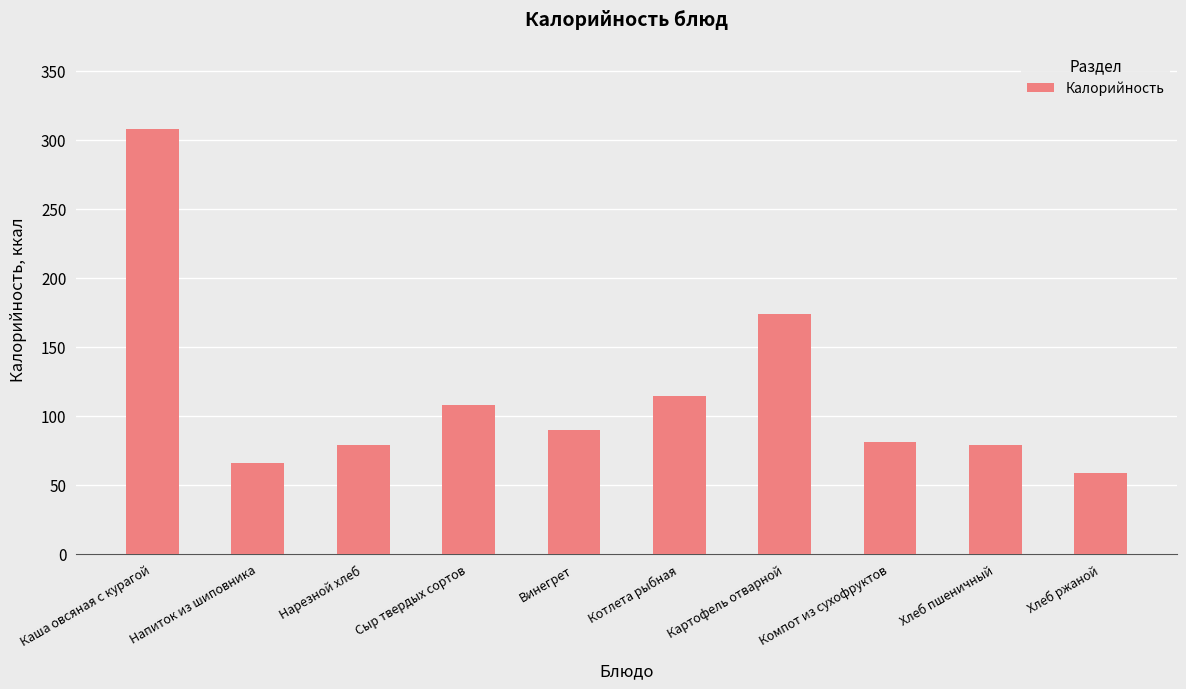

What is the difference between the maximum and minimum values?

248.8